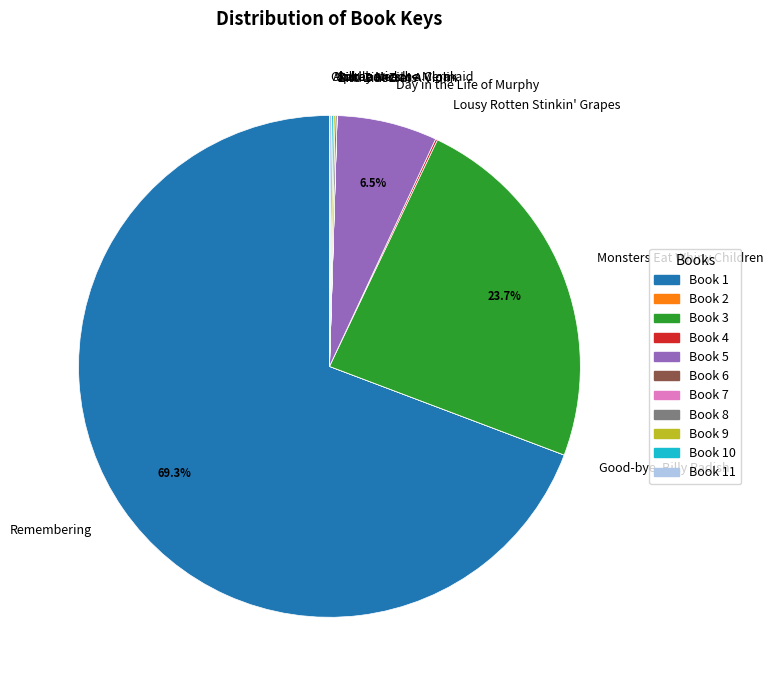

Which category has the biggest portion of the pie?

Remembering